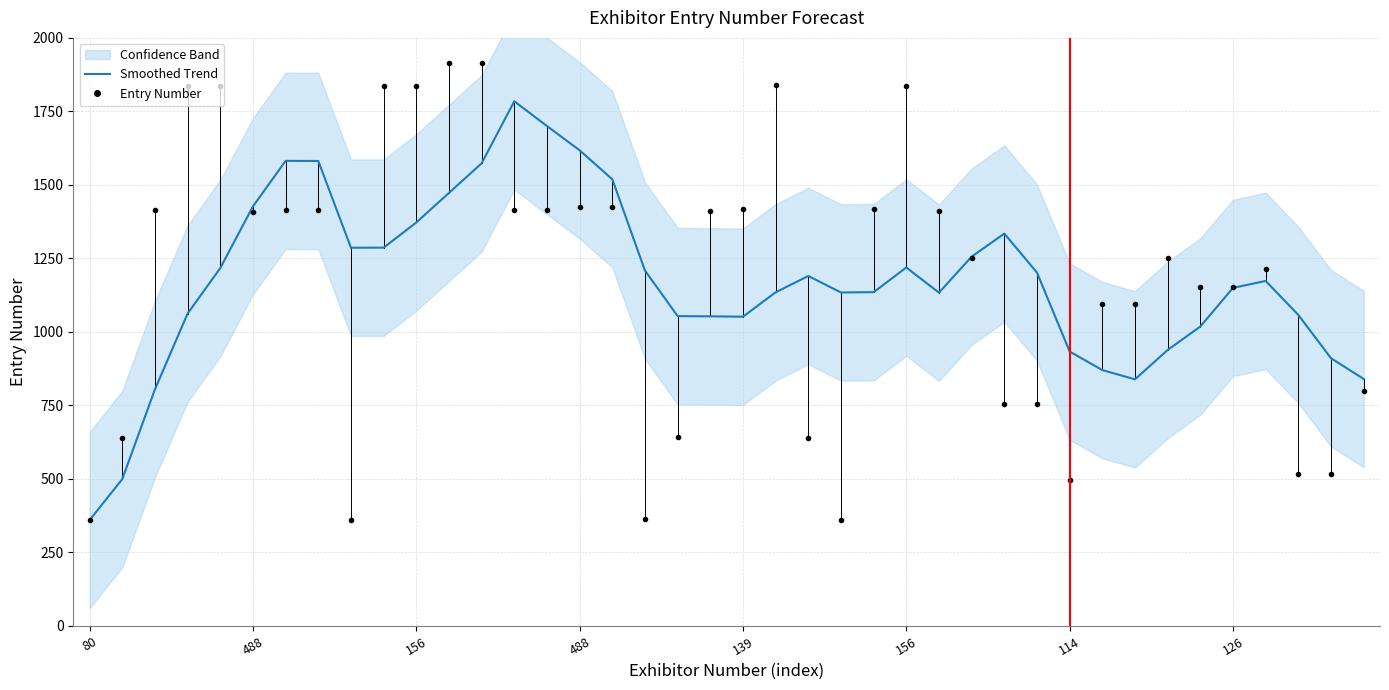

Count the number of categories in the chart.

40